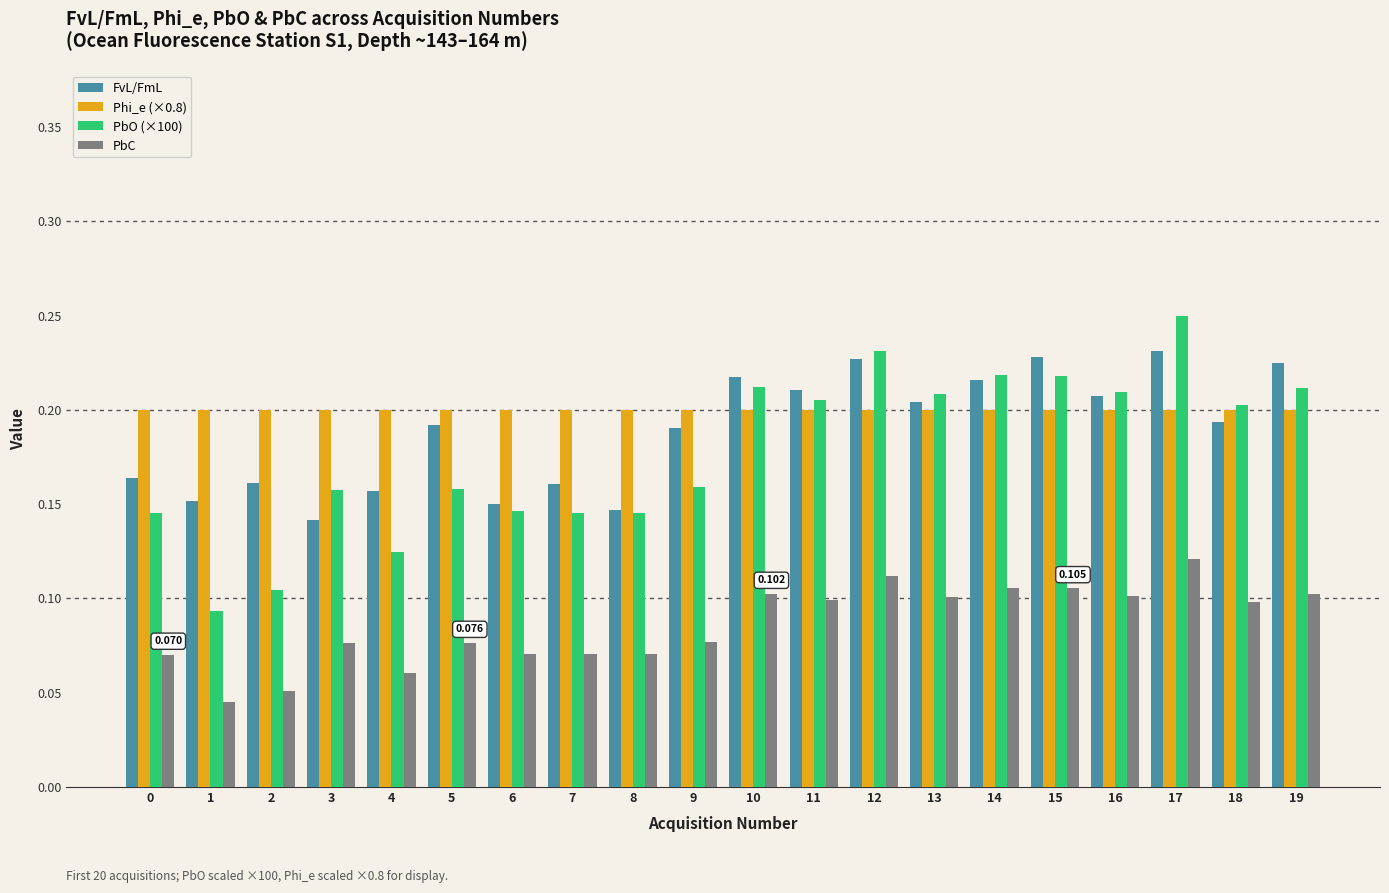

What are all the series names shown in the legend?

FvL/FmL, Phi_e (×0.8), PbO (×100), PbC